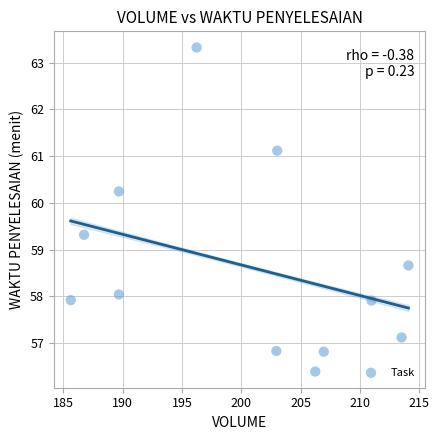

What is the range of Y values (max minus min)?

6.9